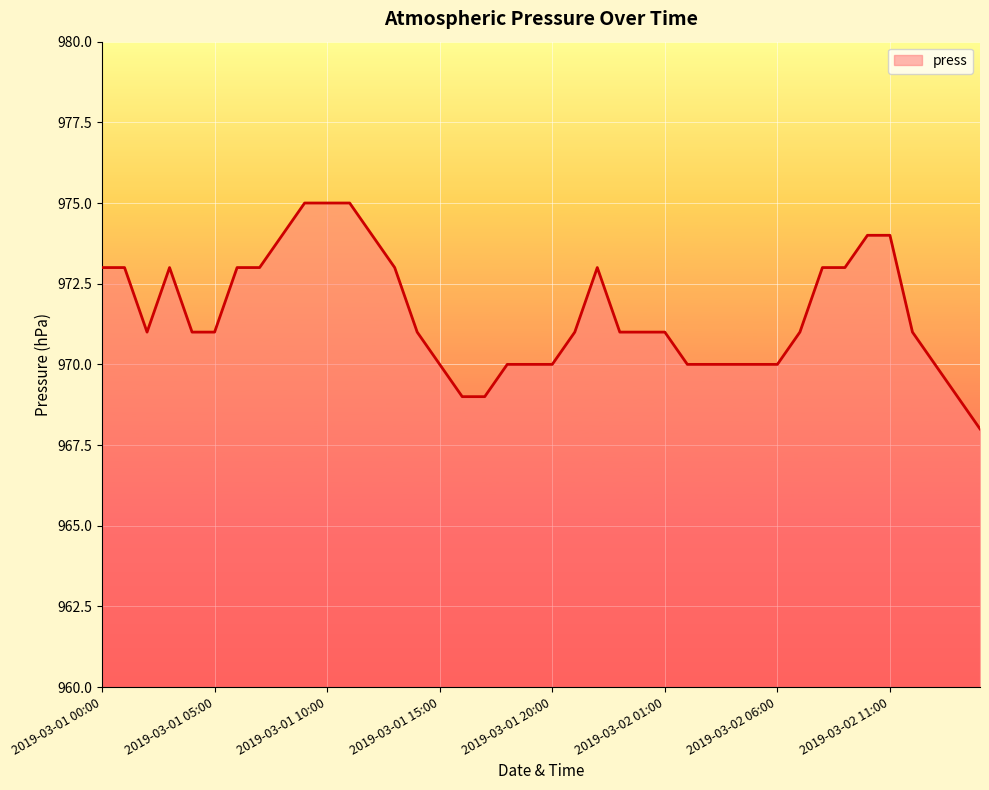

Reading left to right, what are all the values shown in this chart?

973	973	971	973	971	971	973	973	974	975	975	975	974	973	971	970	969	969	970	970	970	971	973	971	971	971	970	970	970	970	970	971	973	973	974	974	971	970	969	968